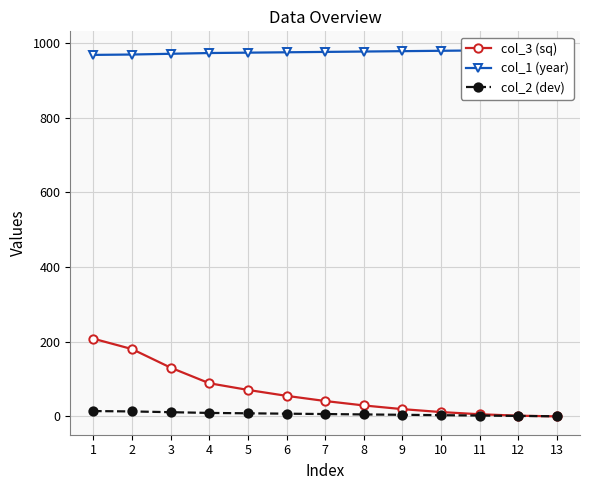

List the labels in order of col_2 (dev) value, smallest first.

13, 12, 11, 10, 9, 8, 7, 6, 5, 4, 3, 2, 1